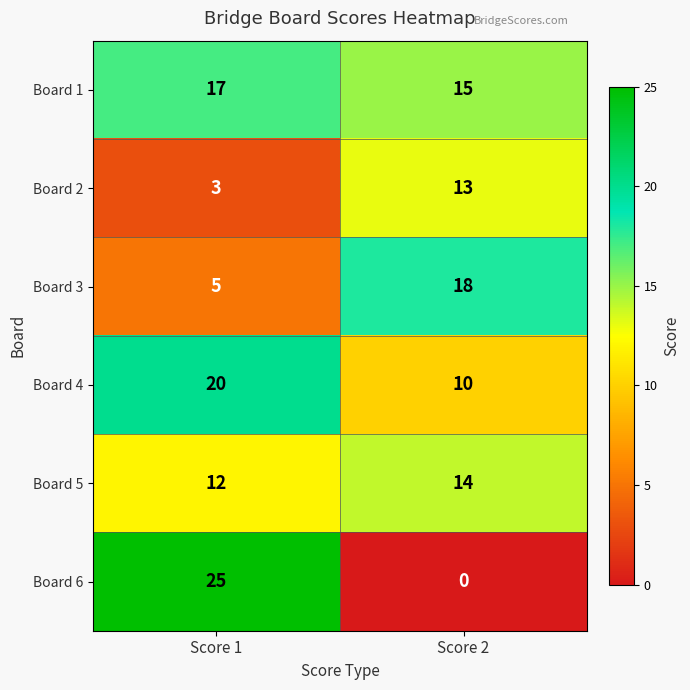

Which category has the highest value in the Board 5 series?

Score 2